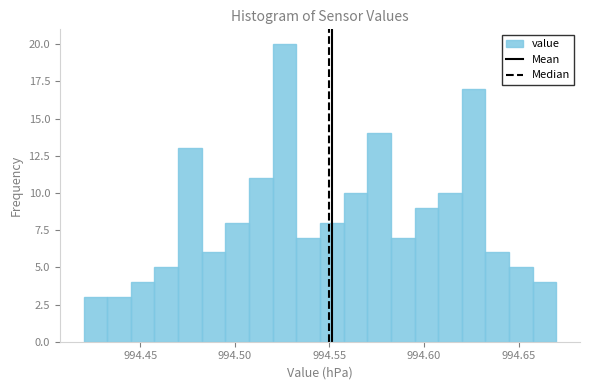

Around what value on the x-axis is the tallest bar? Give the approximate position of its centre, as read against the axis.

994.525